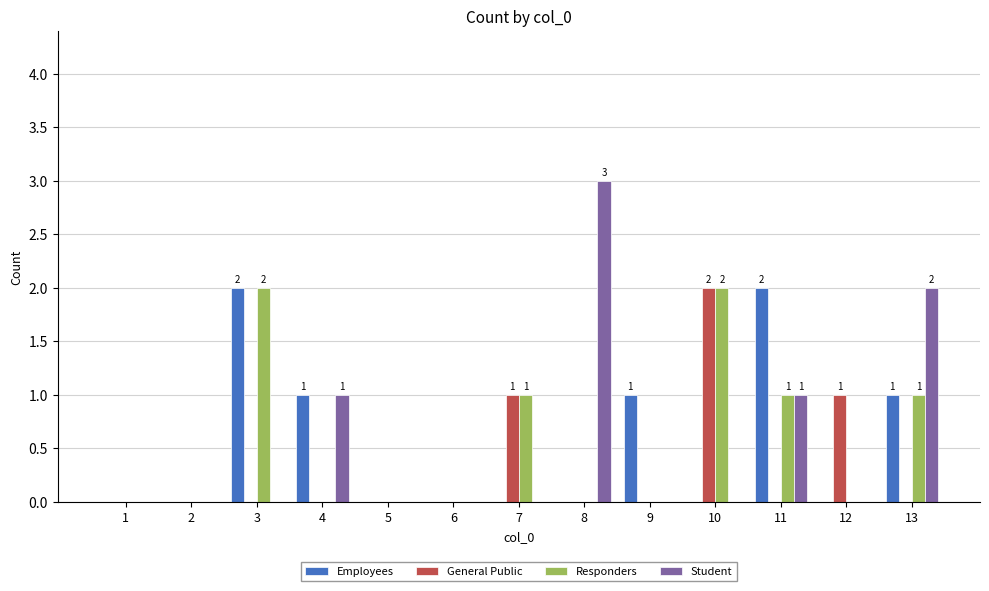

True or false: General Public has a value of 1 at 5.

False